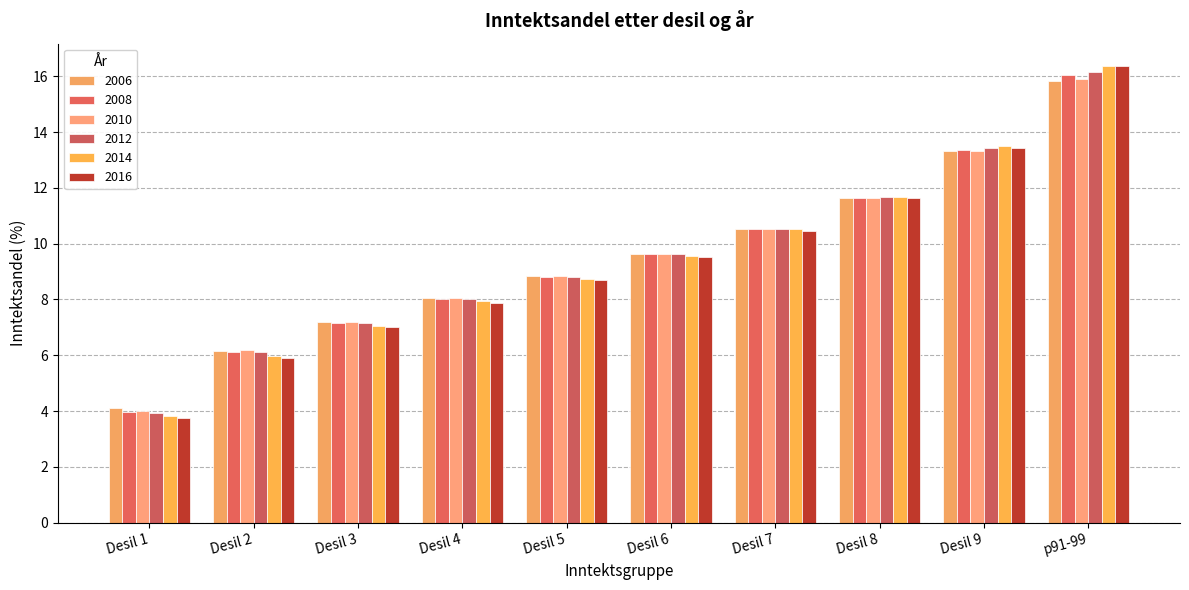

True or false: 2008 has a value of 9.8 at Desil 3.

False